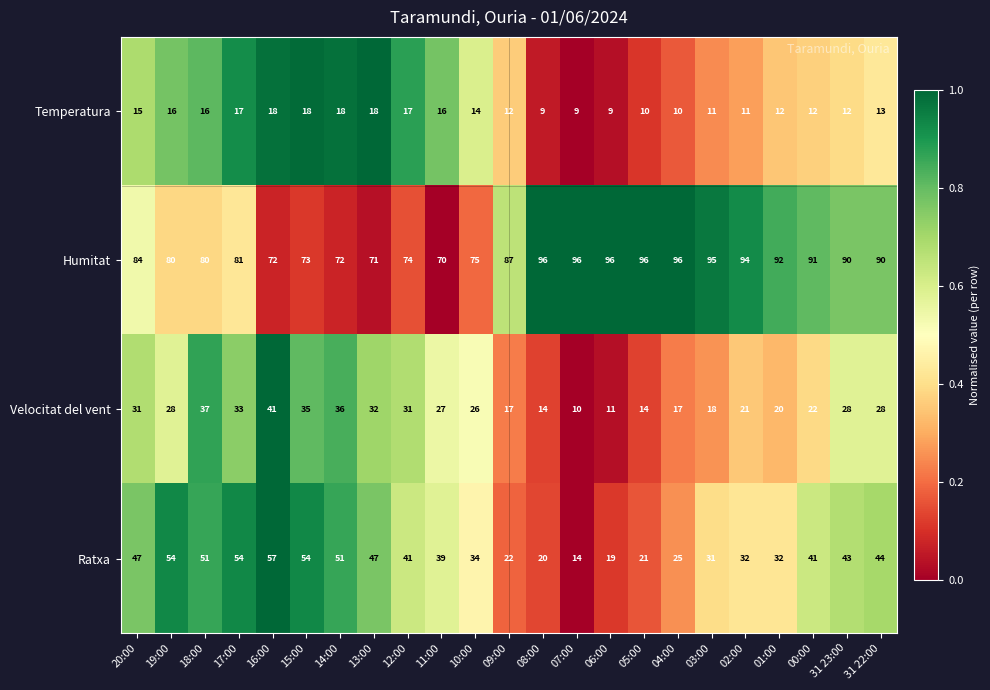

The Humitat series shows 74 at 12:00. True or false?

True